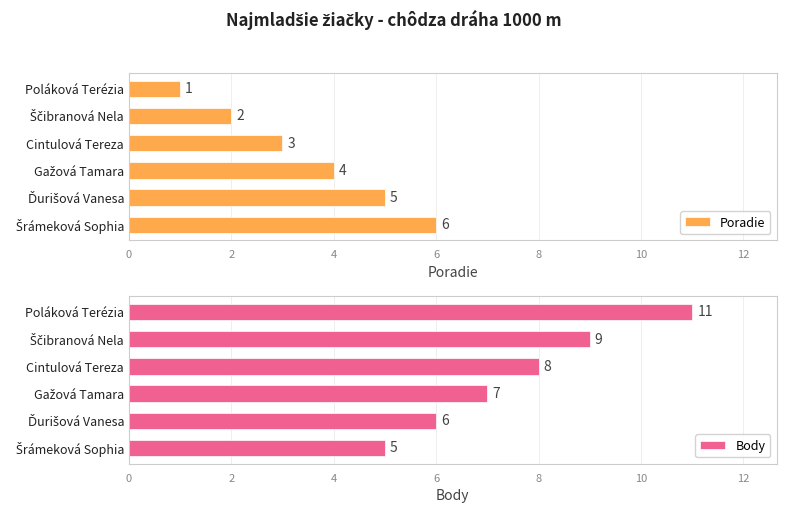

The Body series shows 13 at Cintulová Tereza. True or false?

False